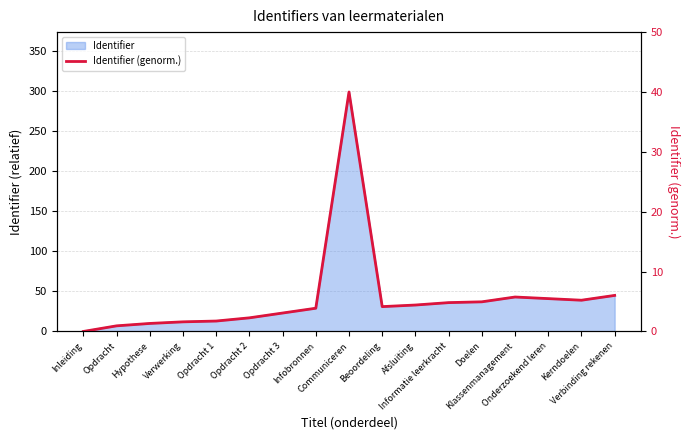

How many points are higher than both their immediate neighbors (excluding endpoints)?

2